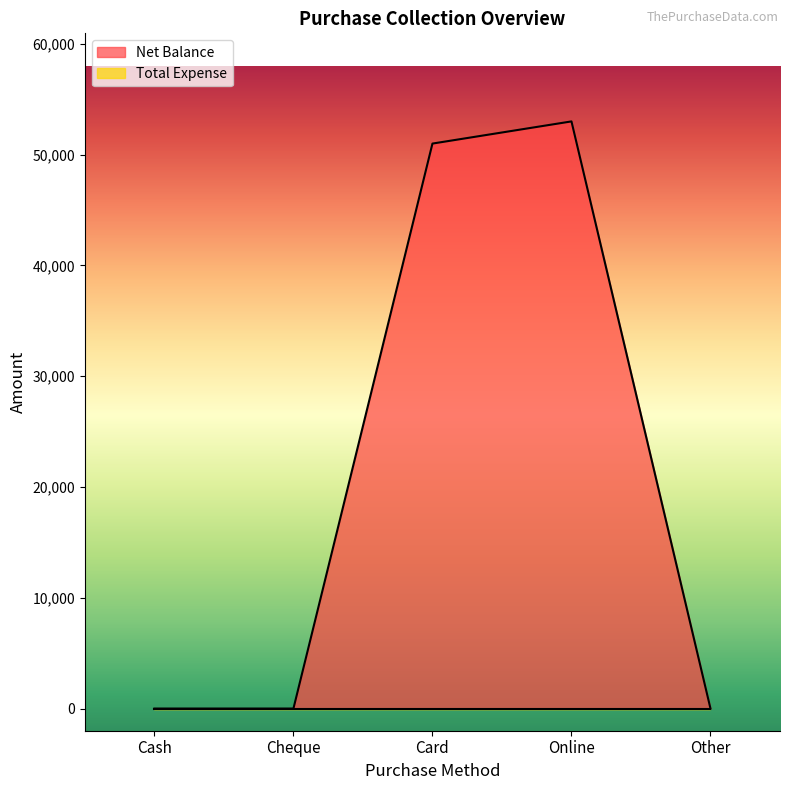

Does the chart display data point markers on the line(s)?

No